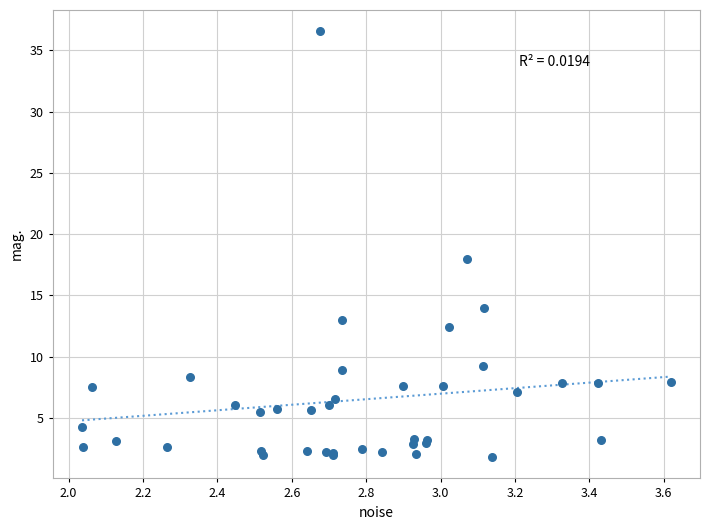

What Y value in the scatter plot is closest to 19?

18.0